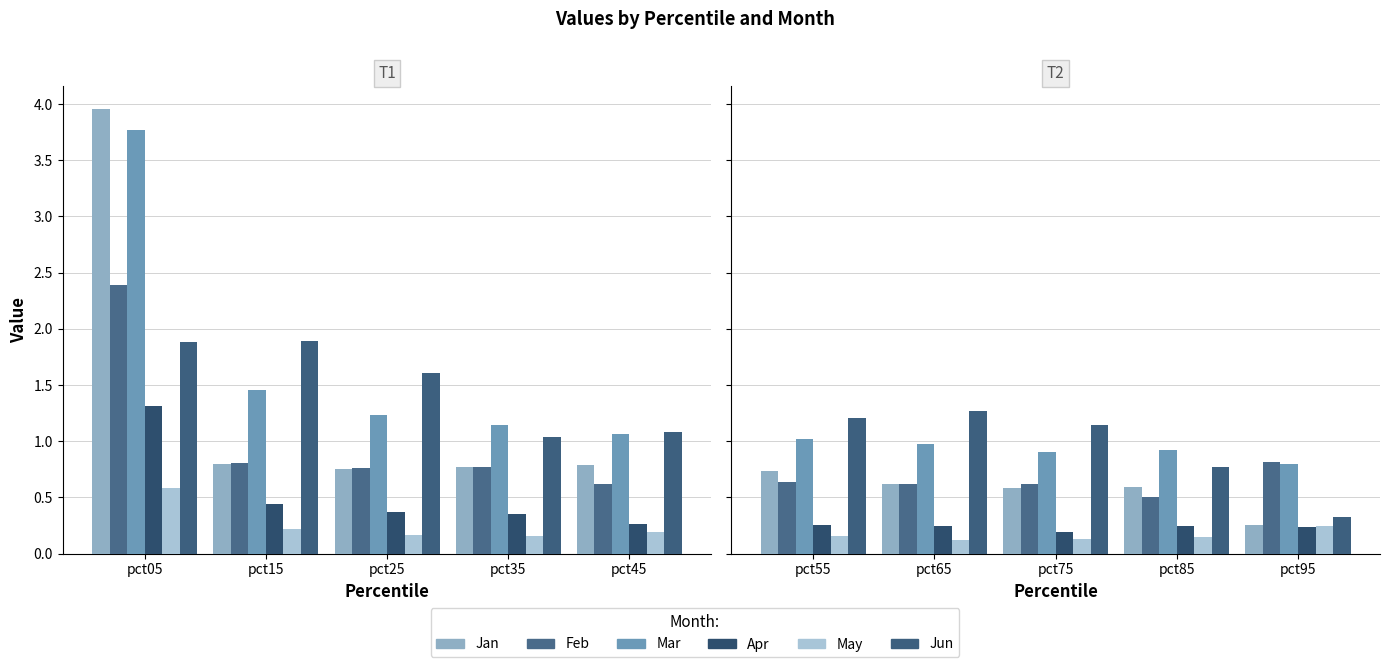

How many distinct data groups are displayed?

6